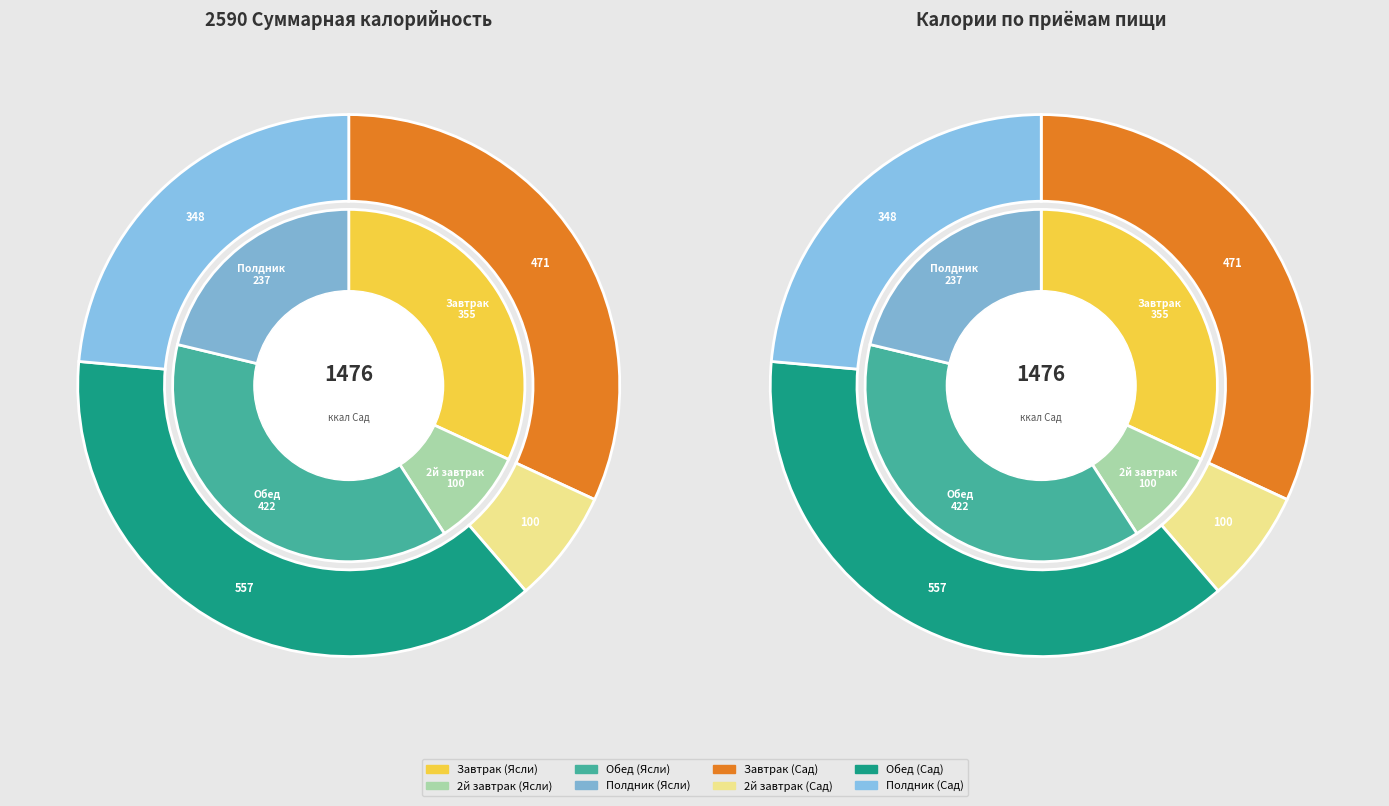

What is the smallest slice in the pie chart?

2й завтрак